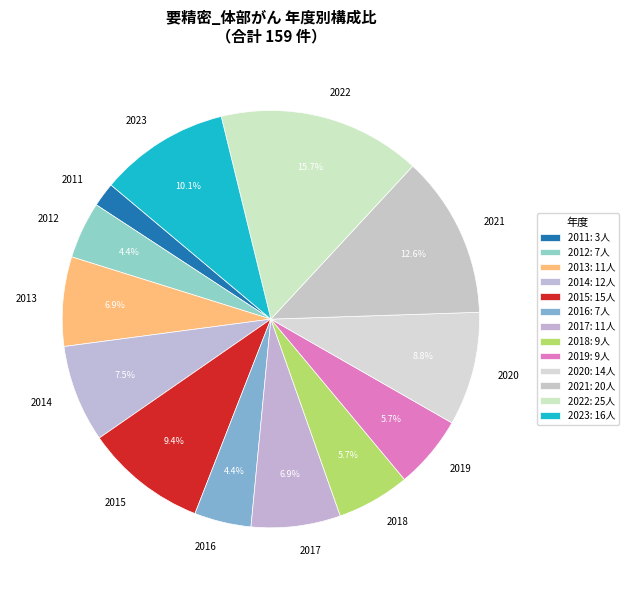

Between 2015 and 2018, which is larger?

2015